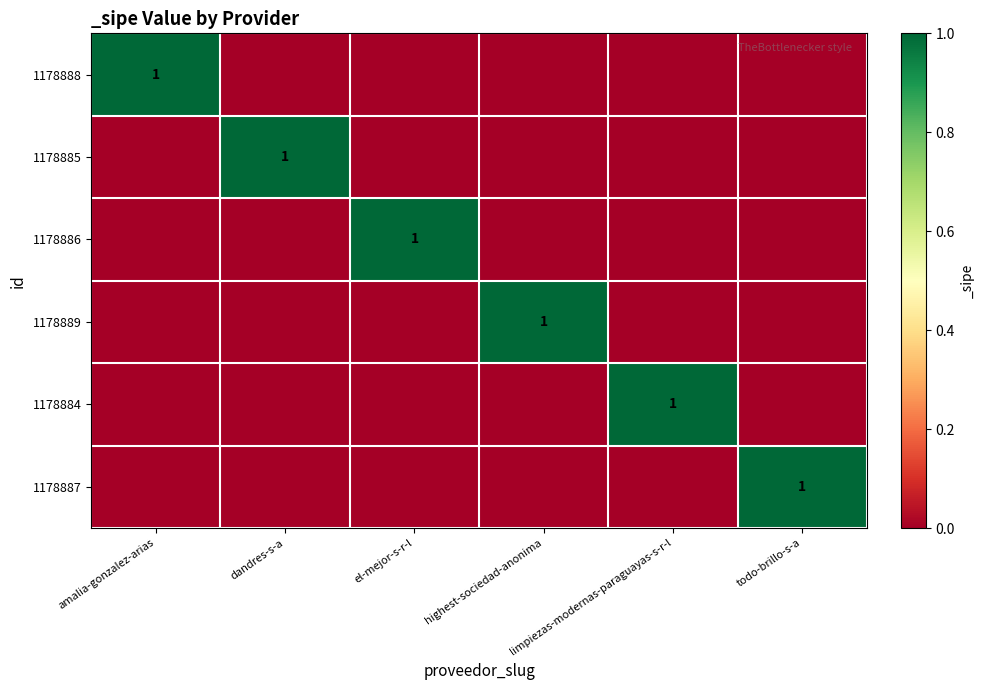

At dandres-s-a, list the series in order from smallest to largest.

1178888, 1178886, 1178889, 1178884, 1178887, 1178885